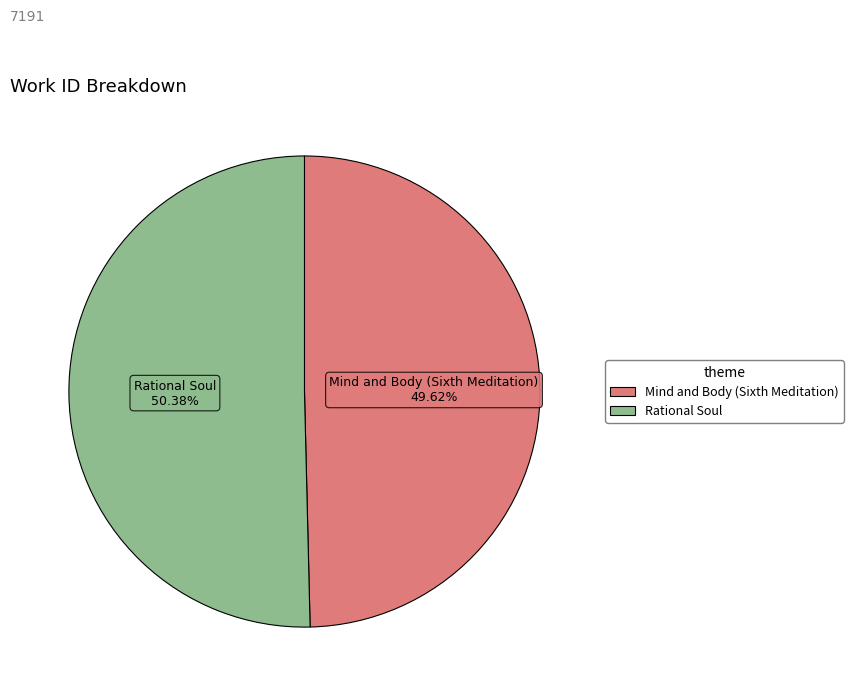

How much of the chart is everything except Mind and Body (Sixth Meditation)?

50.4%